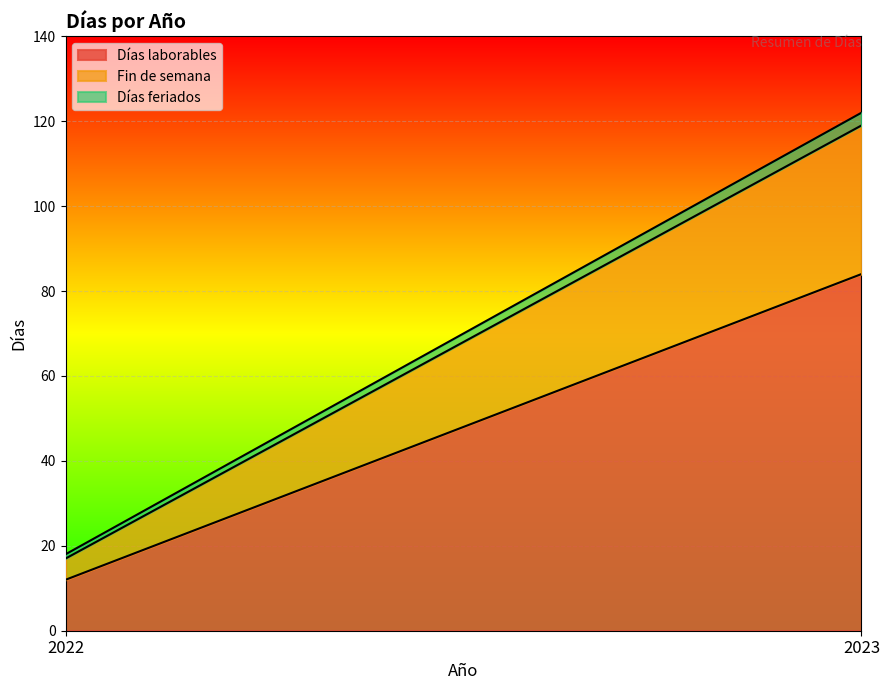

Which category has the highest value in the Fin de semana series?

2023